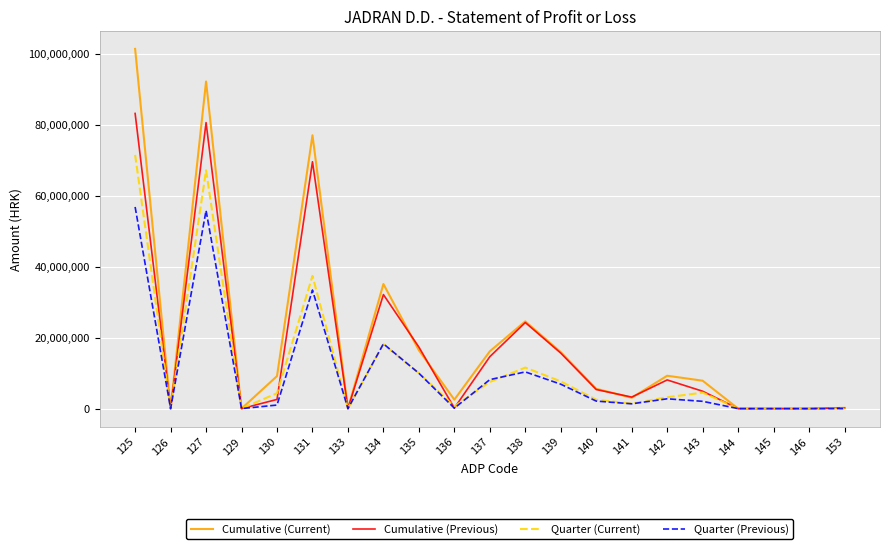

What is the maximum value for Cumulative (Previous)?

83129031